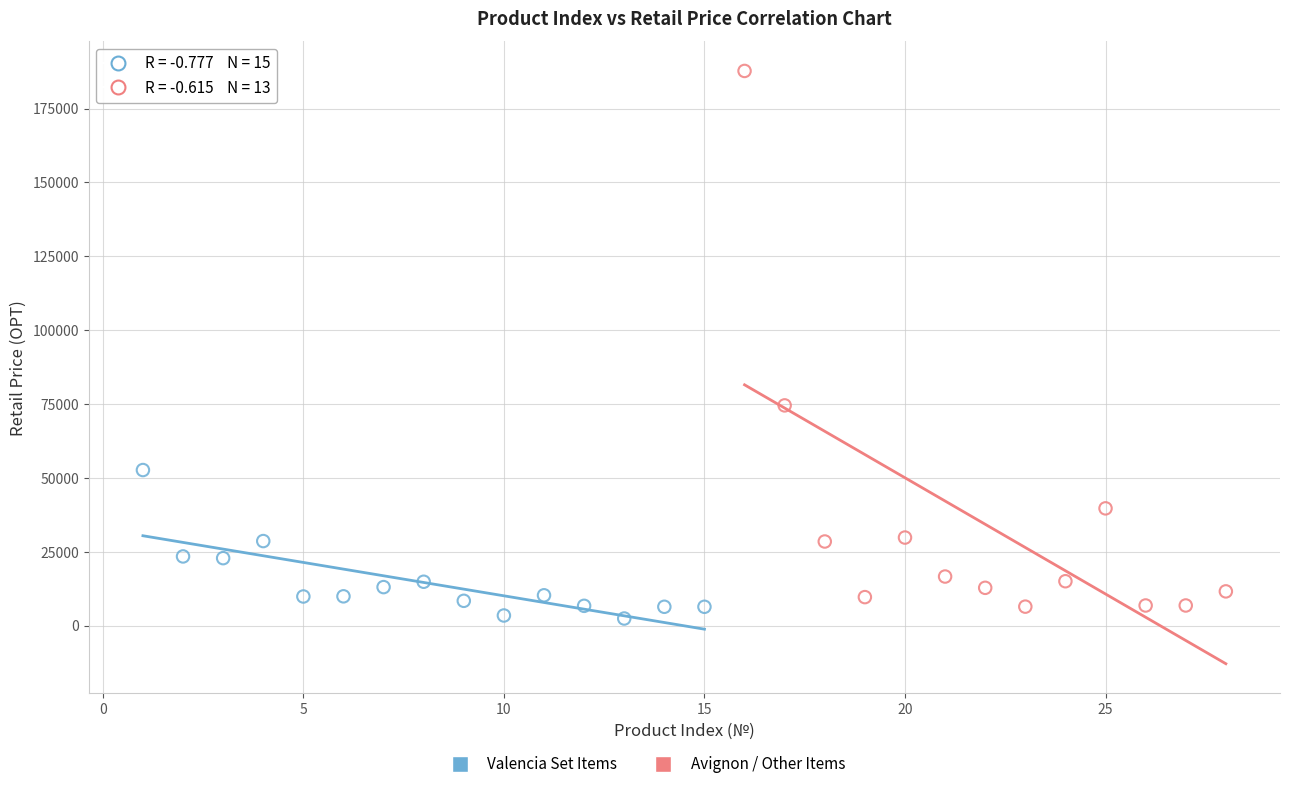

Which series reaches the maximum Y coordinate?

Avignon / Other Items